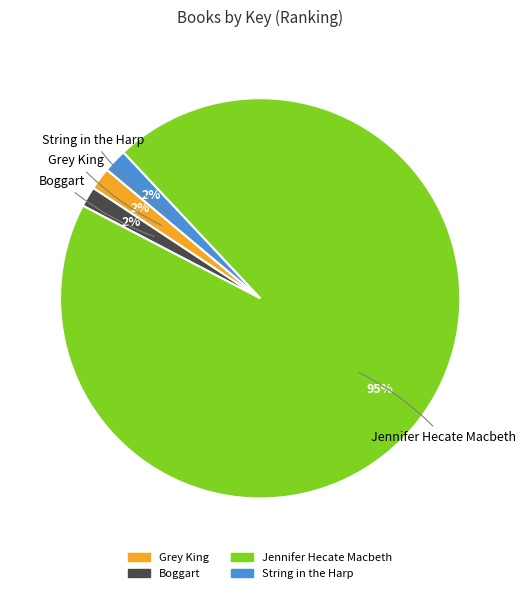

The Grey King slice represents 11% of the pie. True or false?

False